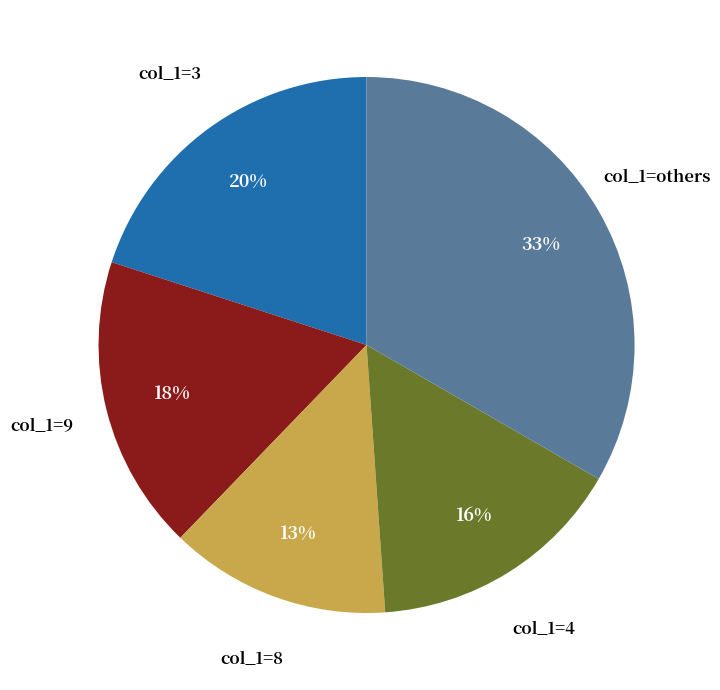

To the nearest percent, what is the average slice percentage?

20%